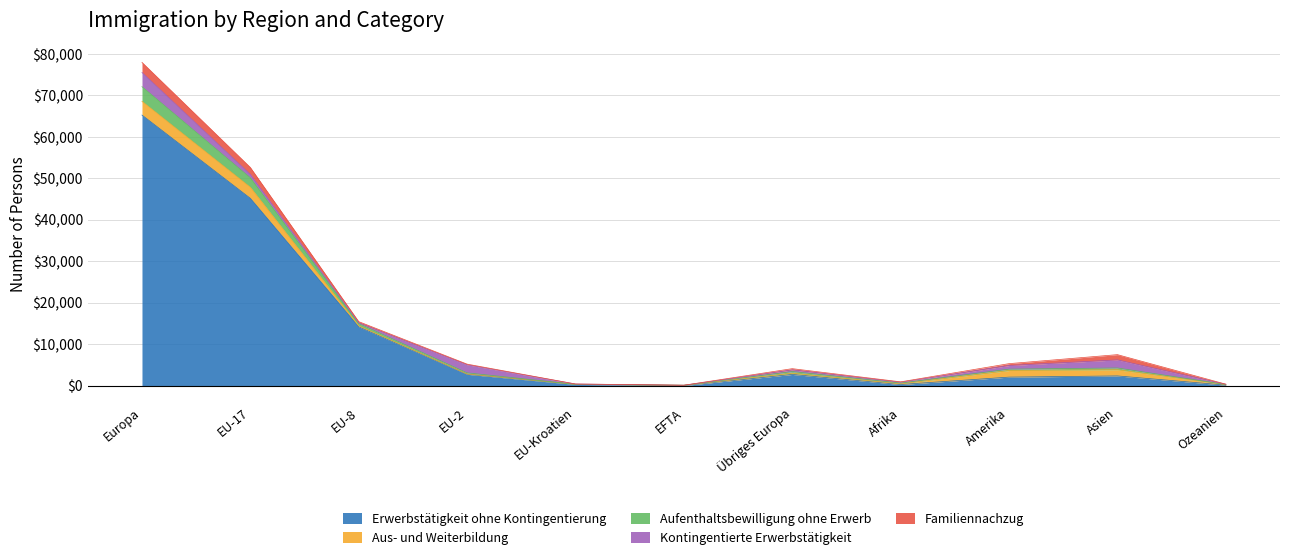

Which series has the largest total across all categories?

Erwerbstätigkeit ohne Kontingentierung